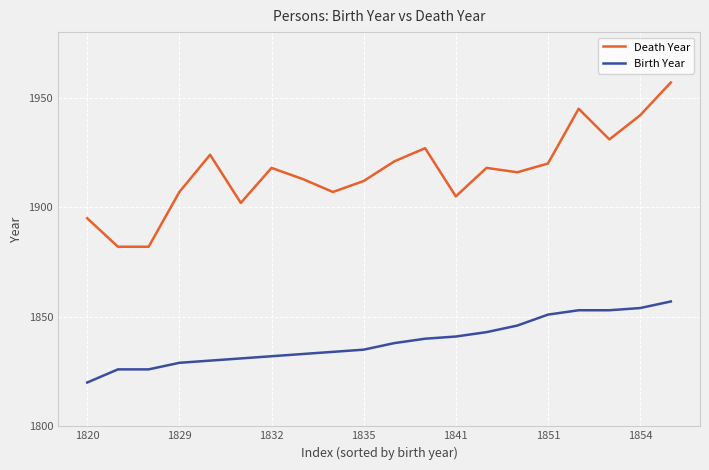

Which series has the largest total across all categories?

Death Year